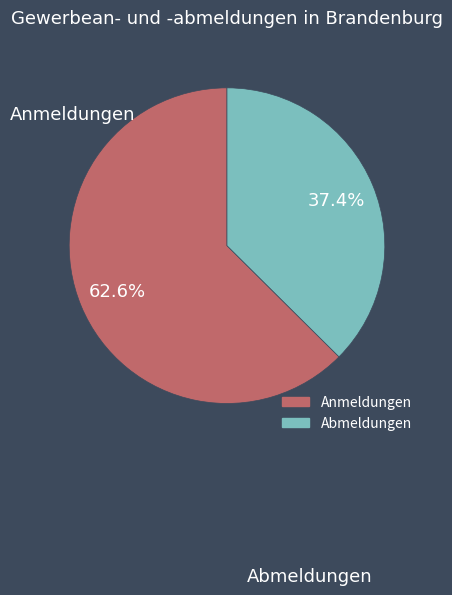

Does any single category account for the majority?

Yes